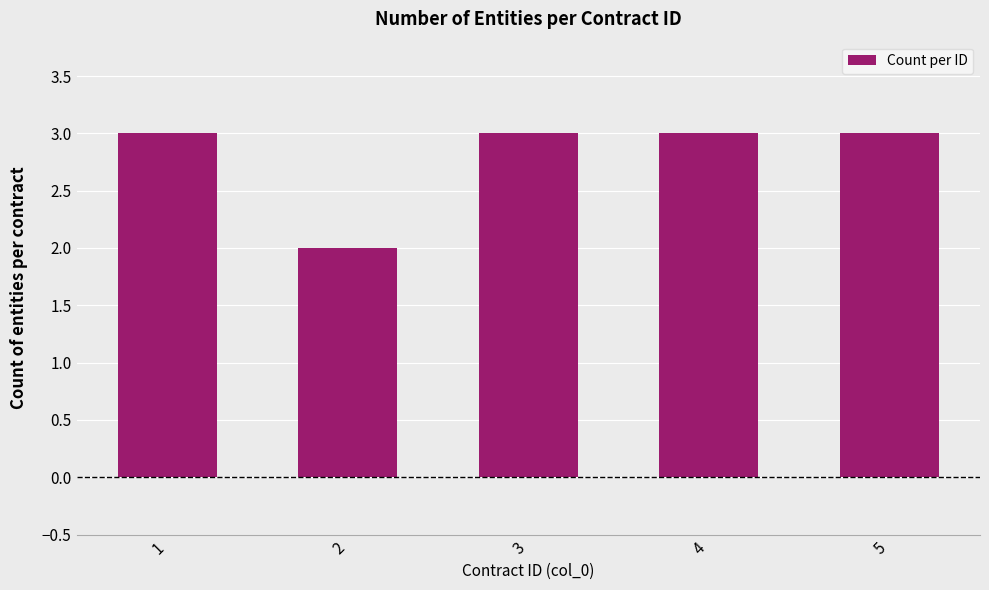

Which category has the lowest value across all series?

2